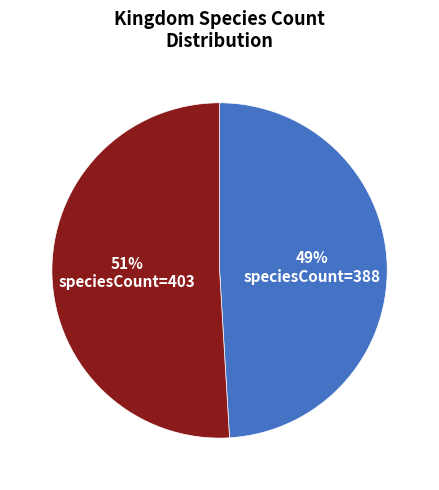

Which category has the biggest portion of the pie?

speciesCount=403